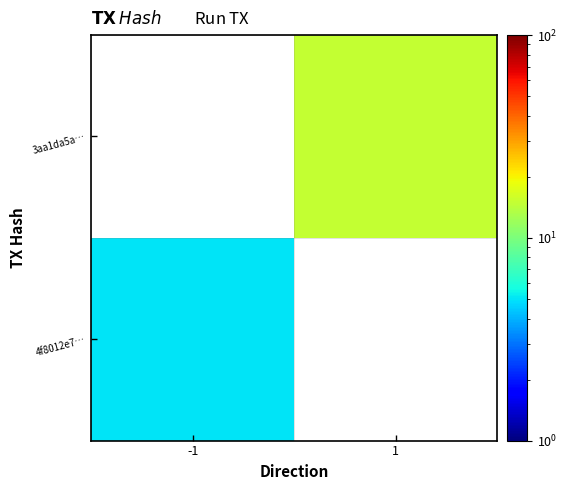

How many data points does each series have?

2